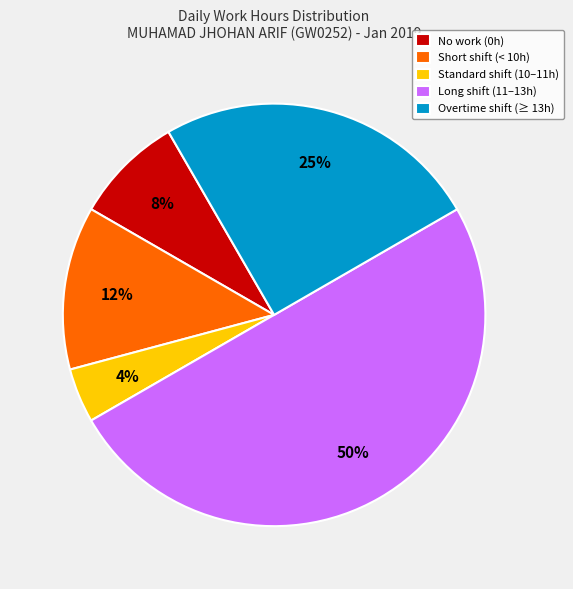

Combined, do Long shift (11–13h) and Overtime shift (≥ 13h) account for over 50%?

Yes